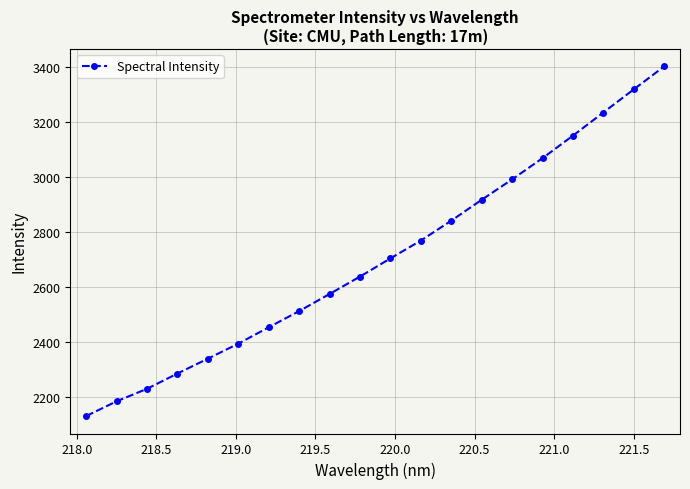

How many values are below 2702?

10